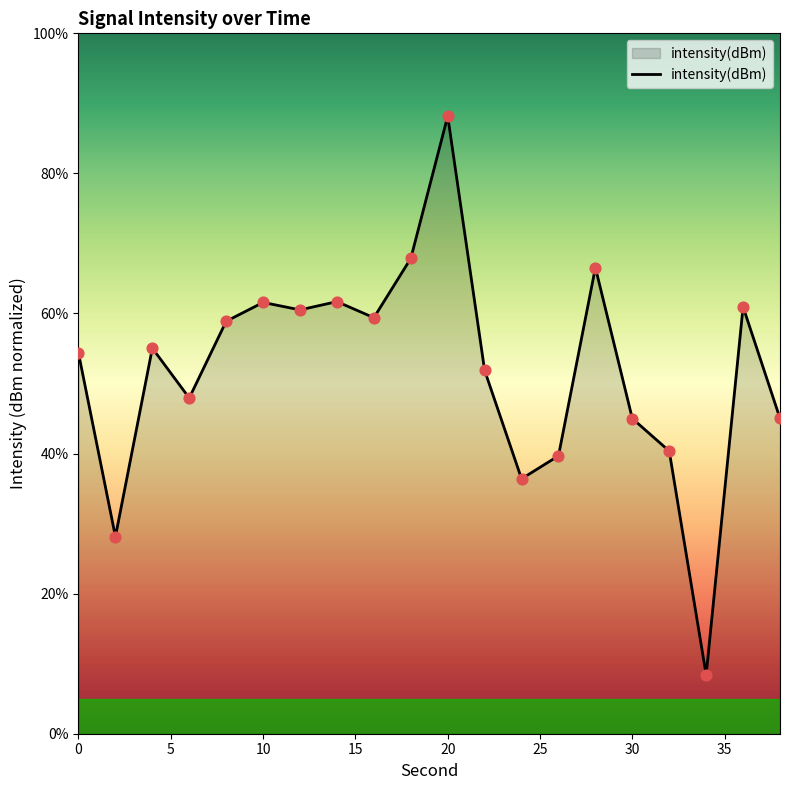

What is the maximum value shown in the chart?

88.2